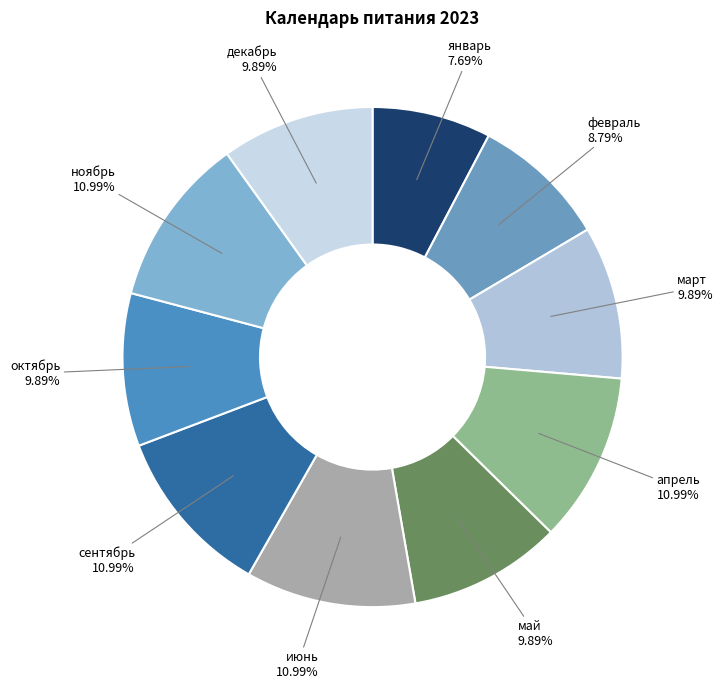

Is март the majority of the pie?

No